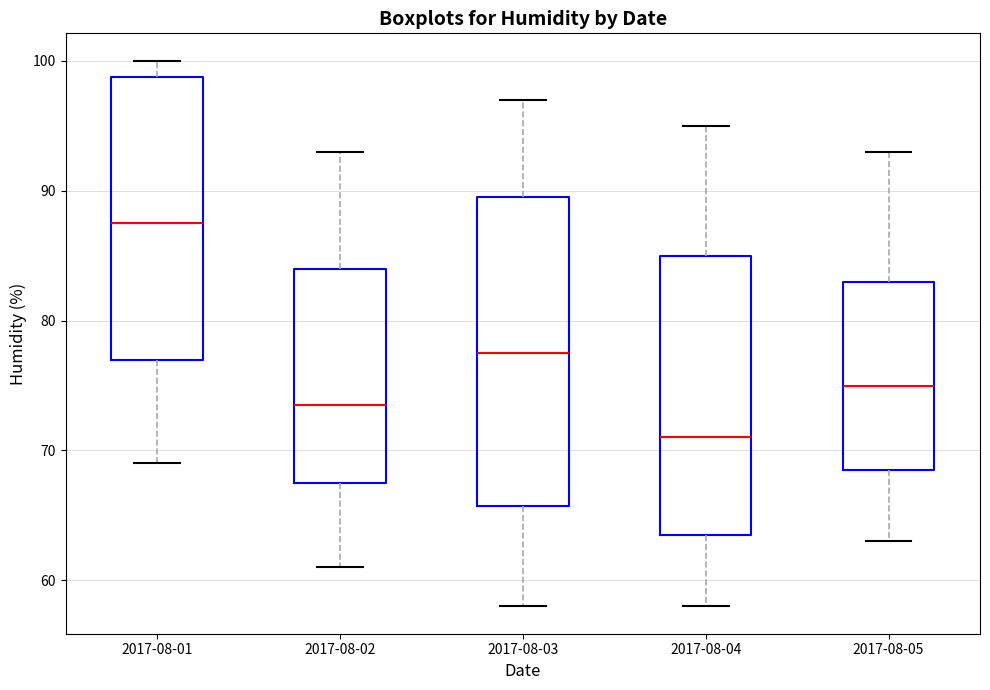

Where is the upper edge of the box for 2017-08-04 on the y-axis? The values are not printed on the chart, so give them approximately, as read against the axis.

85